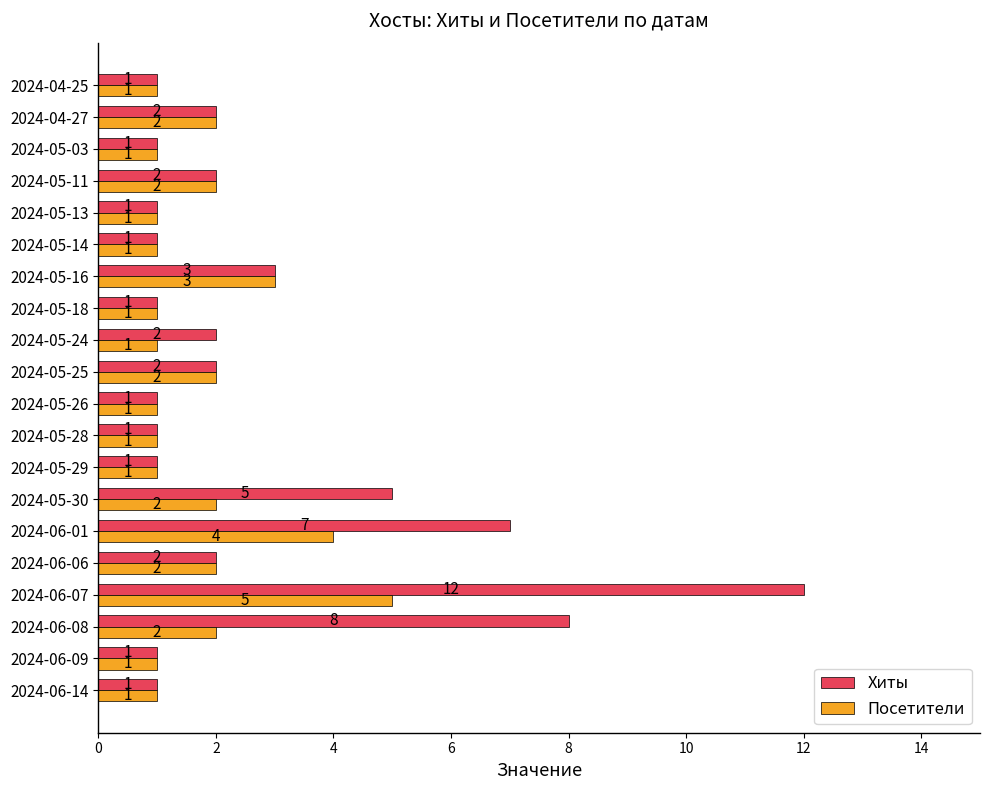

What is the greatest value displayed?

12